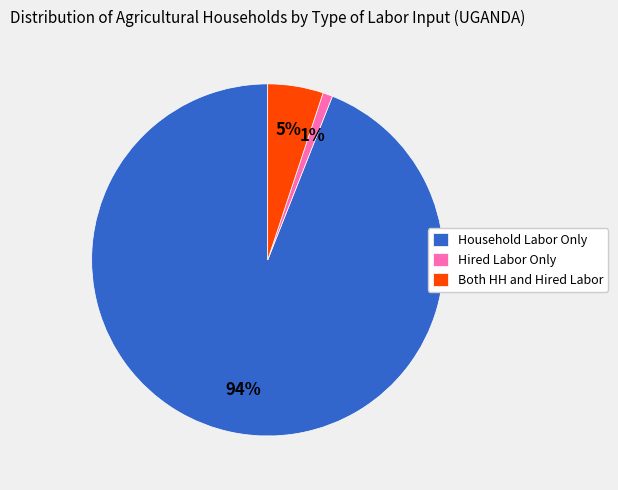

To the nearest percent, what is the difference between the Both HH and Hired Labor and Household Labor Only slice percentages?

89%